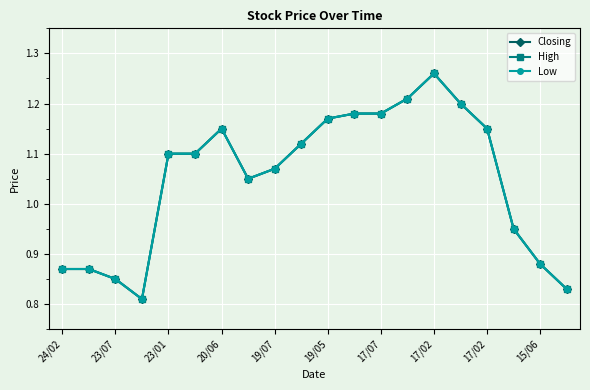

What is the greatest value displayed?

1.3